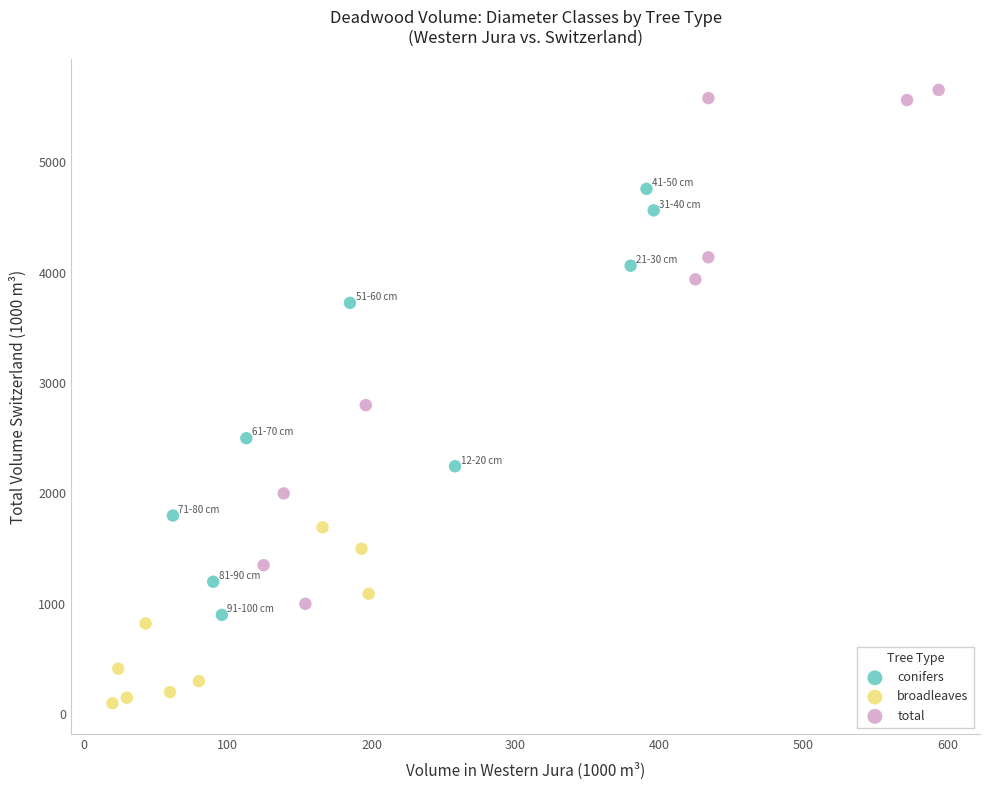

What are all the series names shown in the legend?

conifers, broadleaves, total